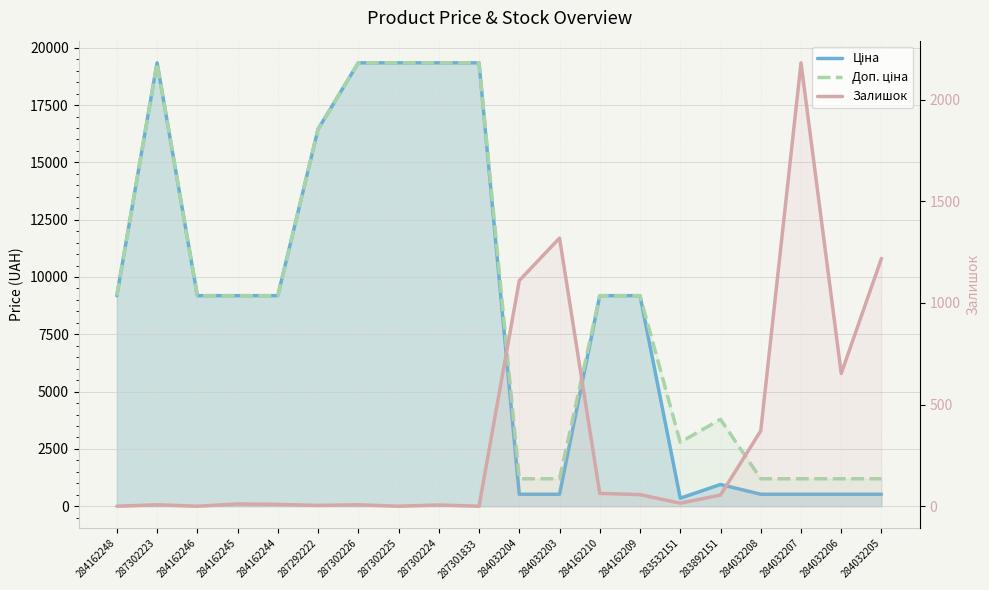

True or false: Доп. ціна has more than 2 interior local peaks.

False